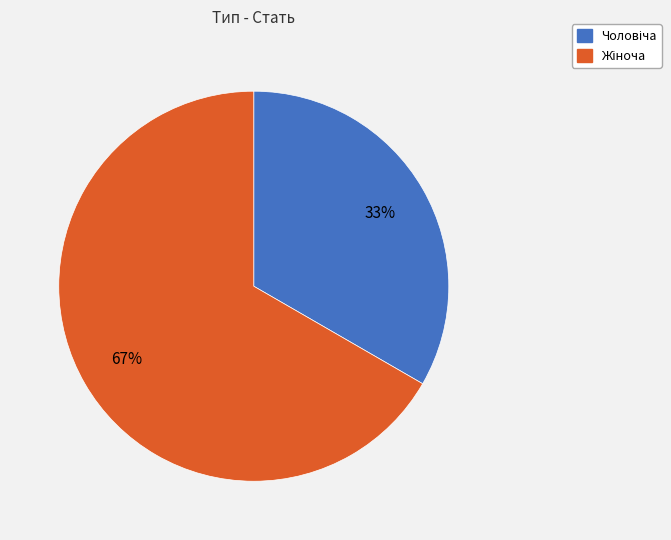

Is there any slice that represents more than half of the pie?

Yes